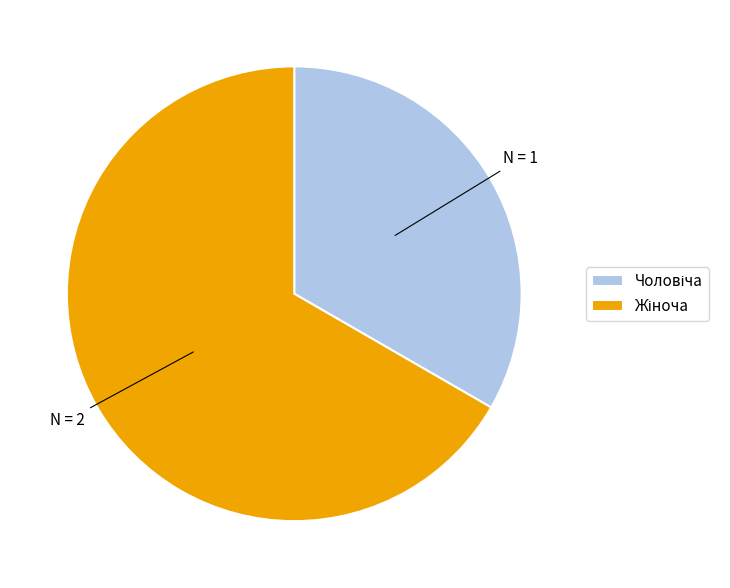

Is there a majority slice in this chart?

Yes